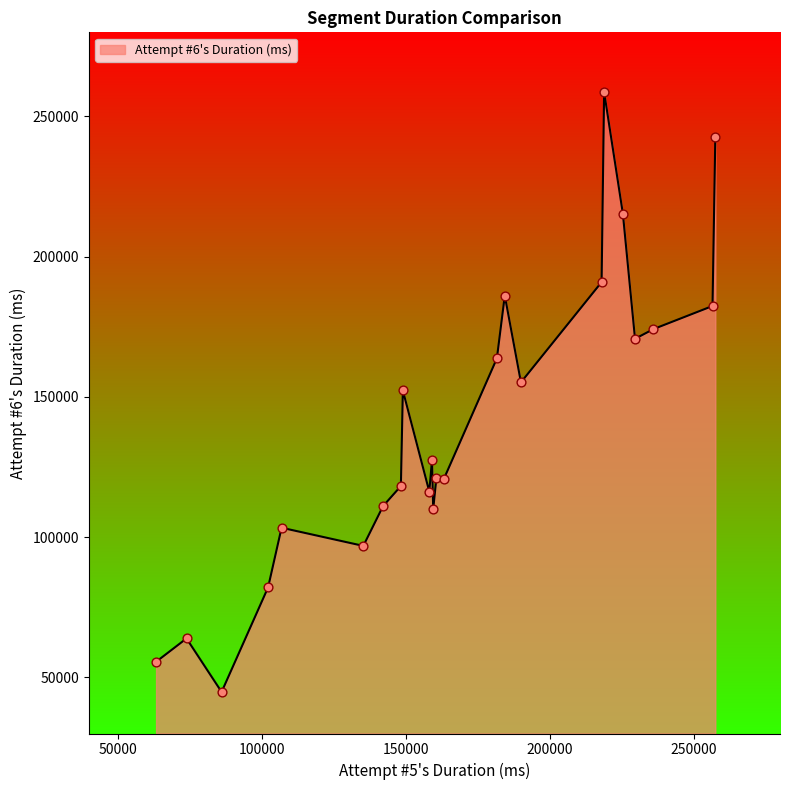

What is the greatest value displayed?

258725